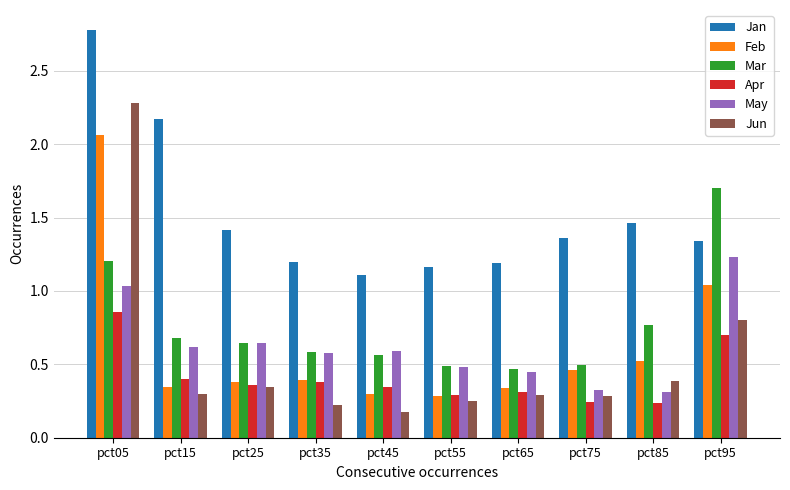

What are all the series names shown in the legend?

Jan, Feb, Mar, Apr, May, Jun